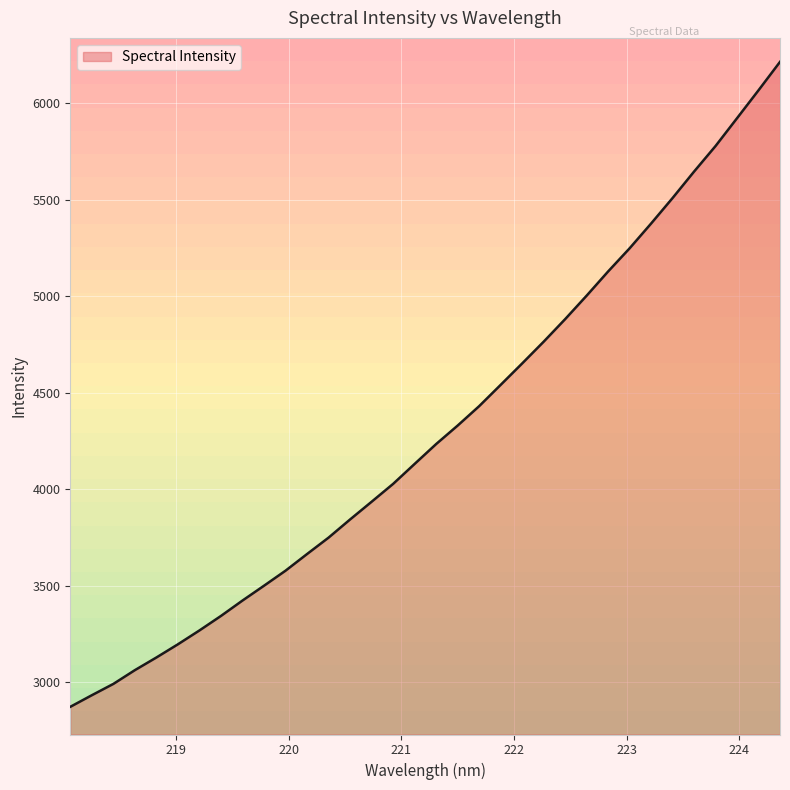

What is the difference between the maximum and minimum values?

3344.6